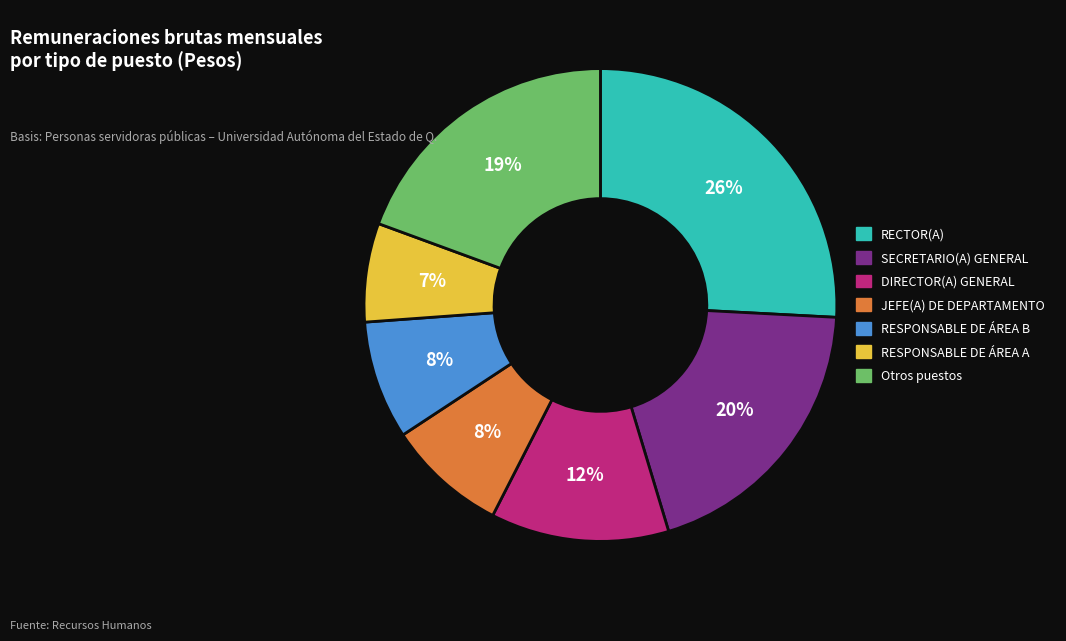

To the nearest percent, what is the difference between the largest and smallest slice percentages?

19%